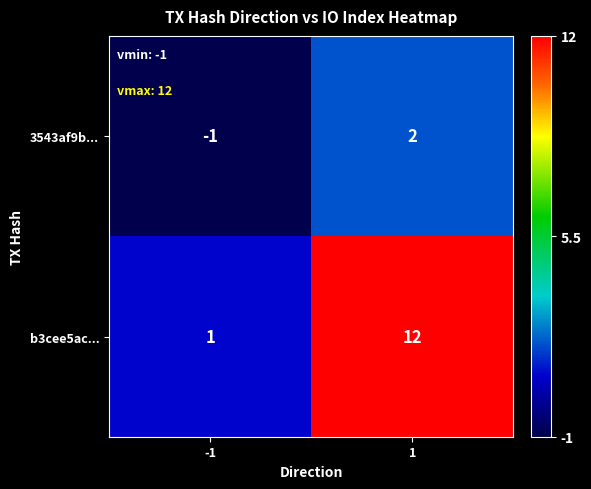

Rank the categories by b3cee5ac... value from lowest to highest.

-1, 1